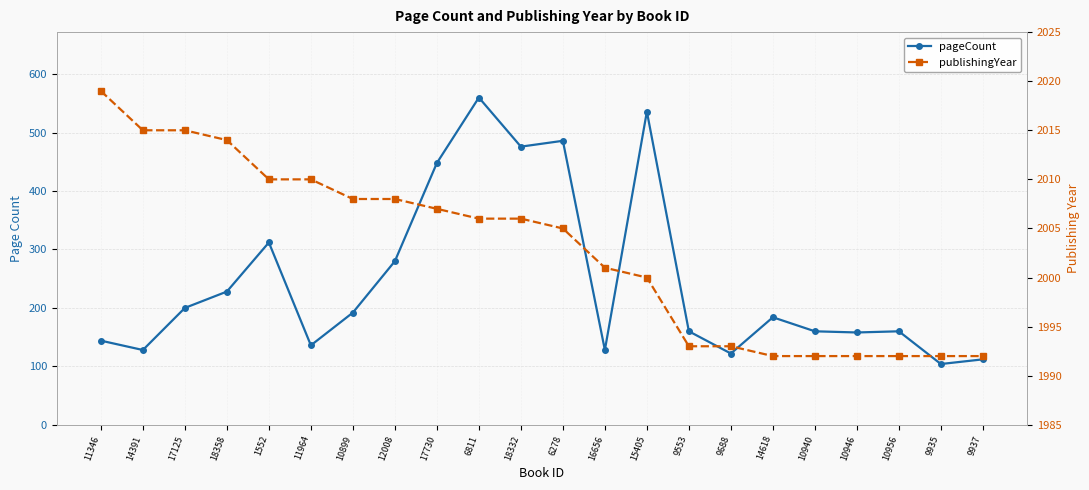

Reading left to right, transcribe all the data shown in this chart.

pageCount: 144	128	200	228	312	136	192	280	448	560	476	486	128	536	160	122	184	160	158	160	104	112
publishingYear: 2019	2015	2015	2014	2010	2010	2008	2008	2007	2006	2006	2005	2001	2000	1993	1993	1992	1992	1992	1992	1992	1992